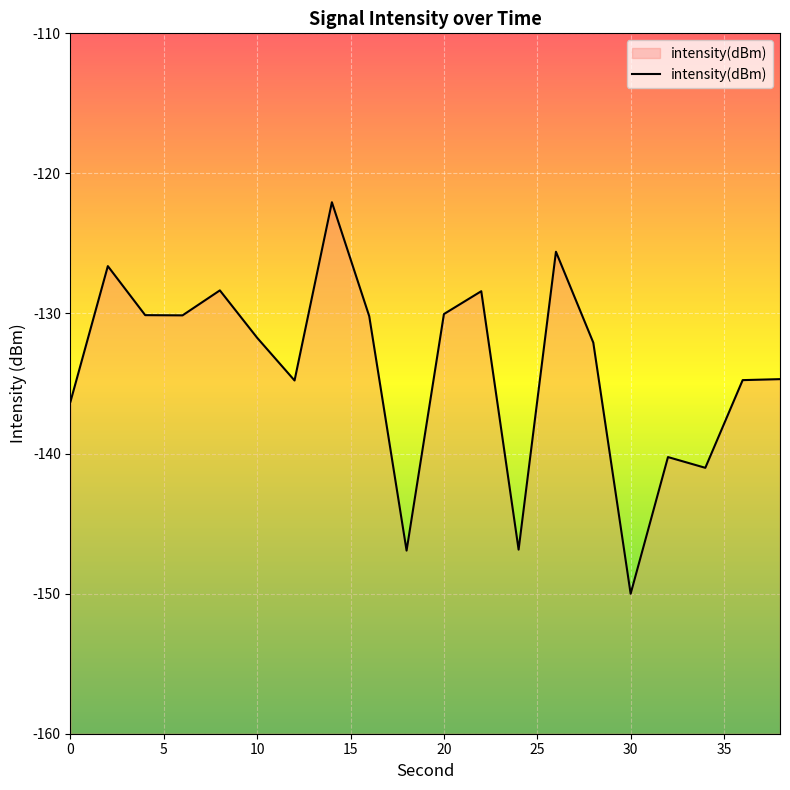

What is the average value?

-134.0